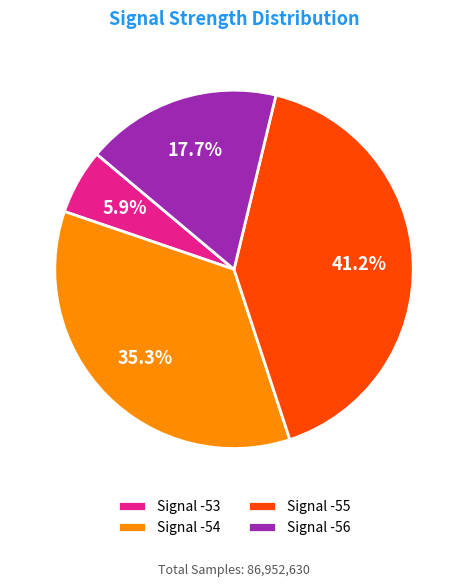

Which category has the smallest portion of the pie?

Signal -53